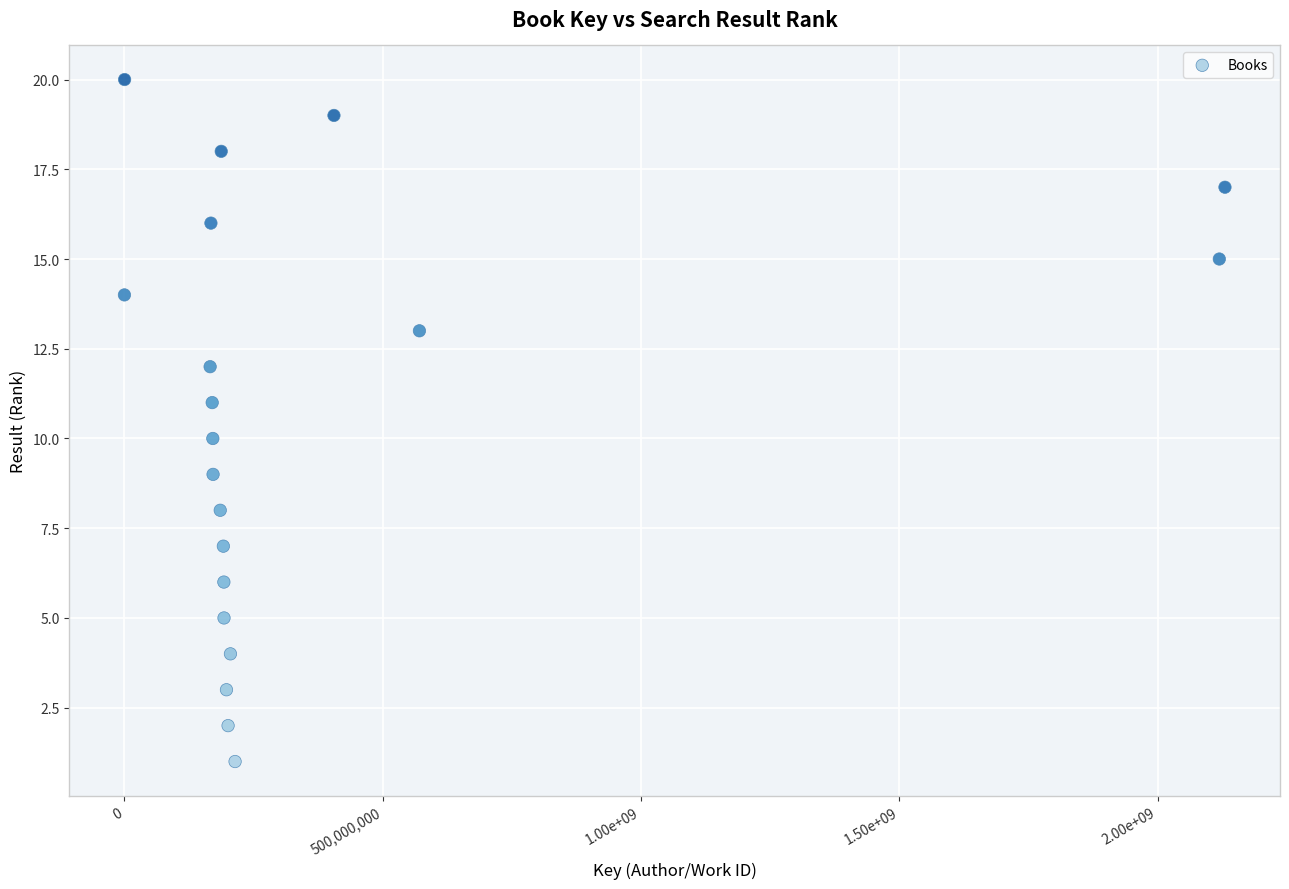

What is the range of X values (max minus min)?

2130385885